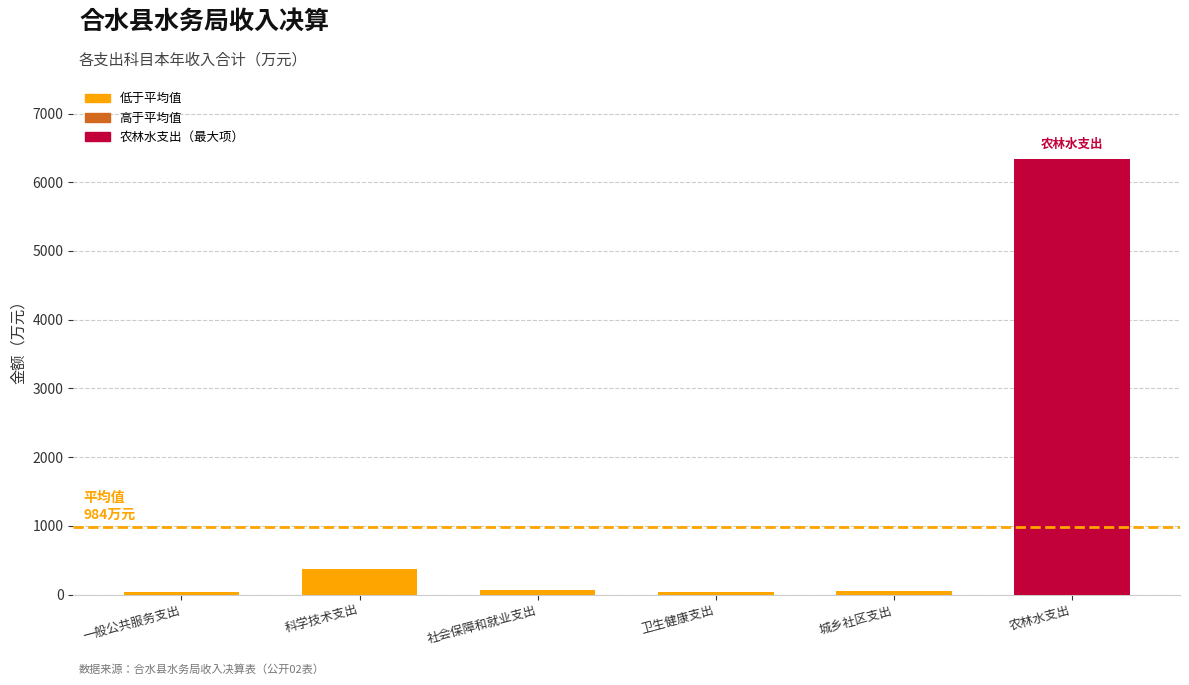

How many bars are there in total?

6